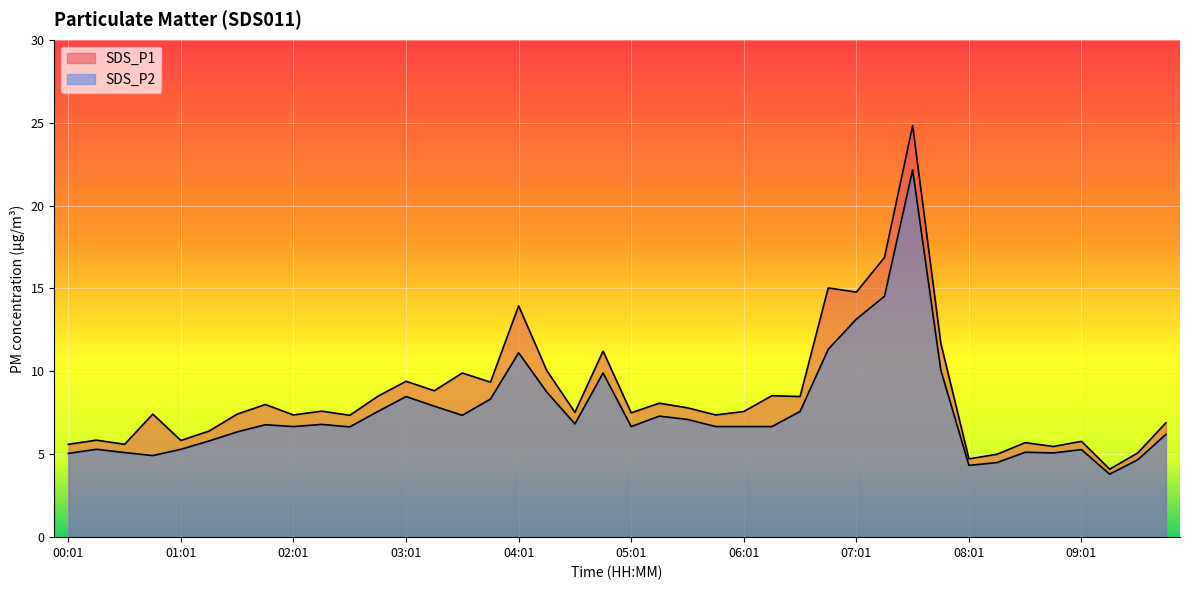

Rank the series at 02:46 from lowest to highest value.

SDS_P2, SDS_P1